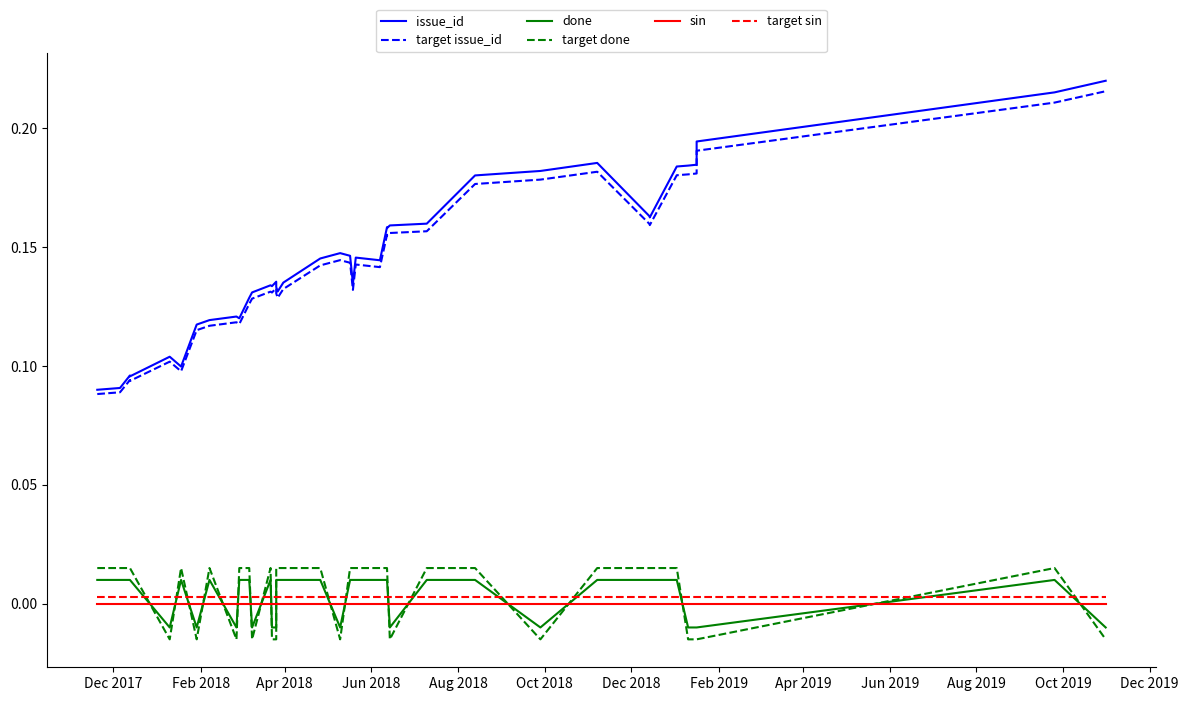

True or false: target issue_id and done intersect in this chart.

False